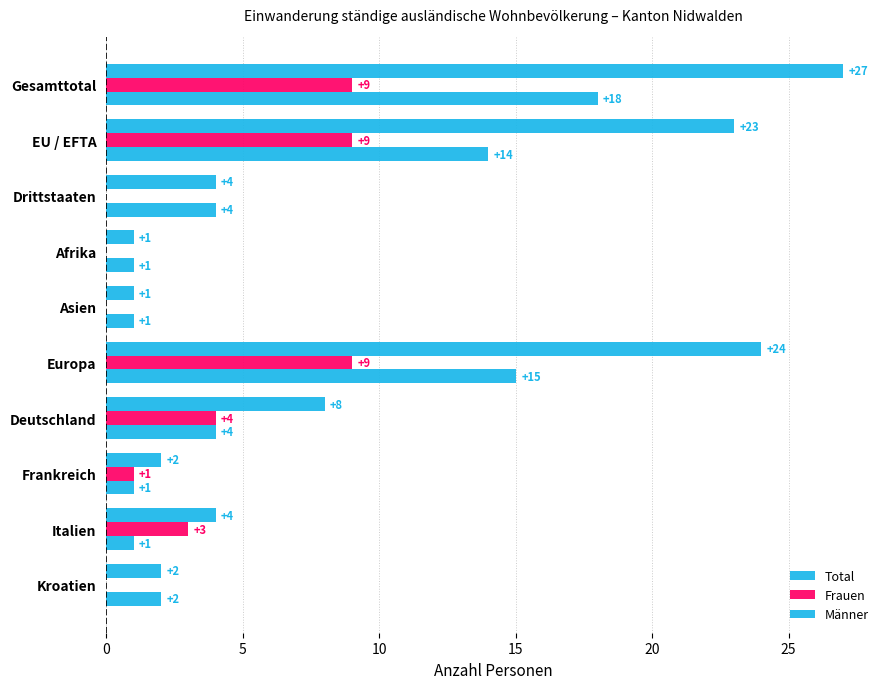

Count the number of data series in this chart.

3